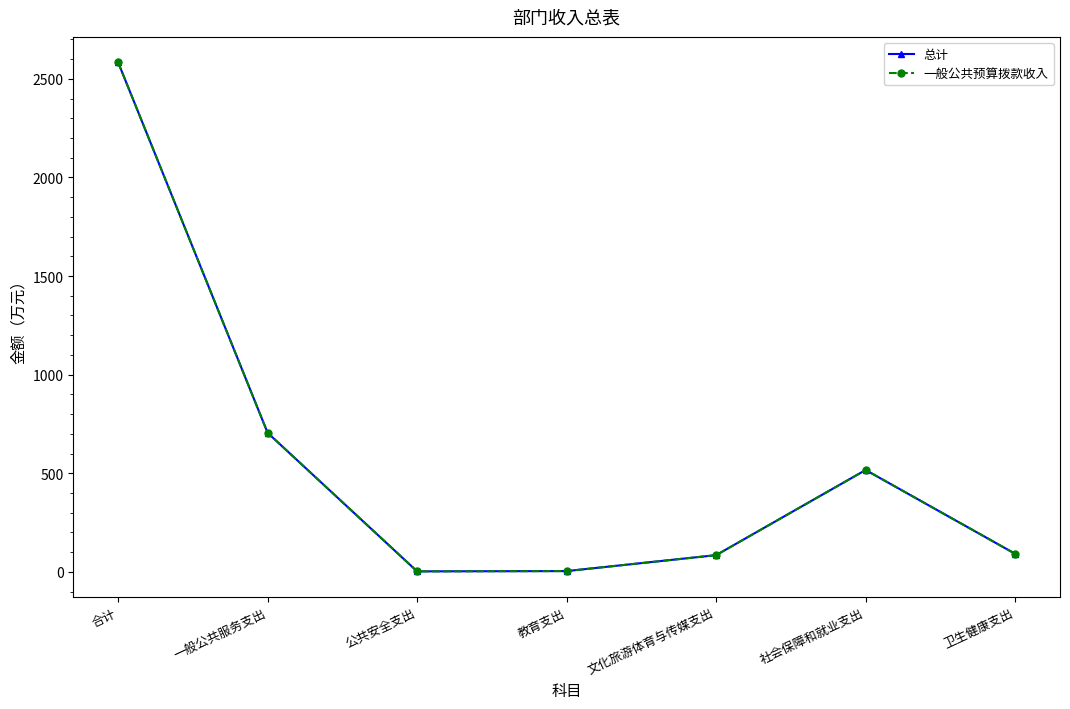

True or false: 总计 and 一般公共预算拨款收入 cross at least once.

False